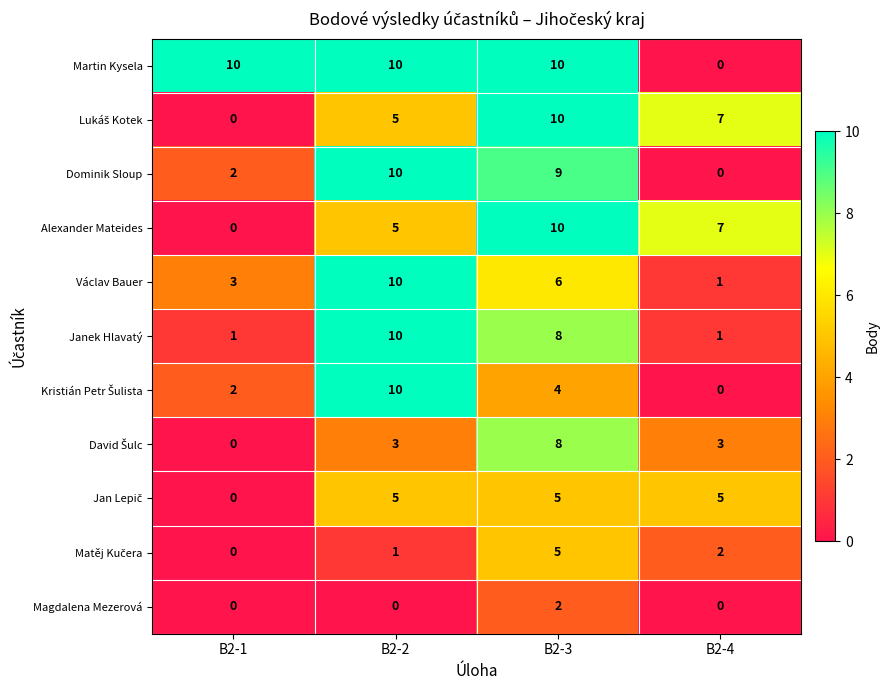

Which category has the lowest value in the Dominik Sloup series?

B2-4